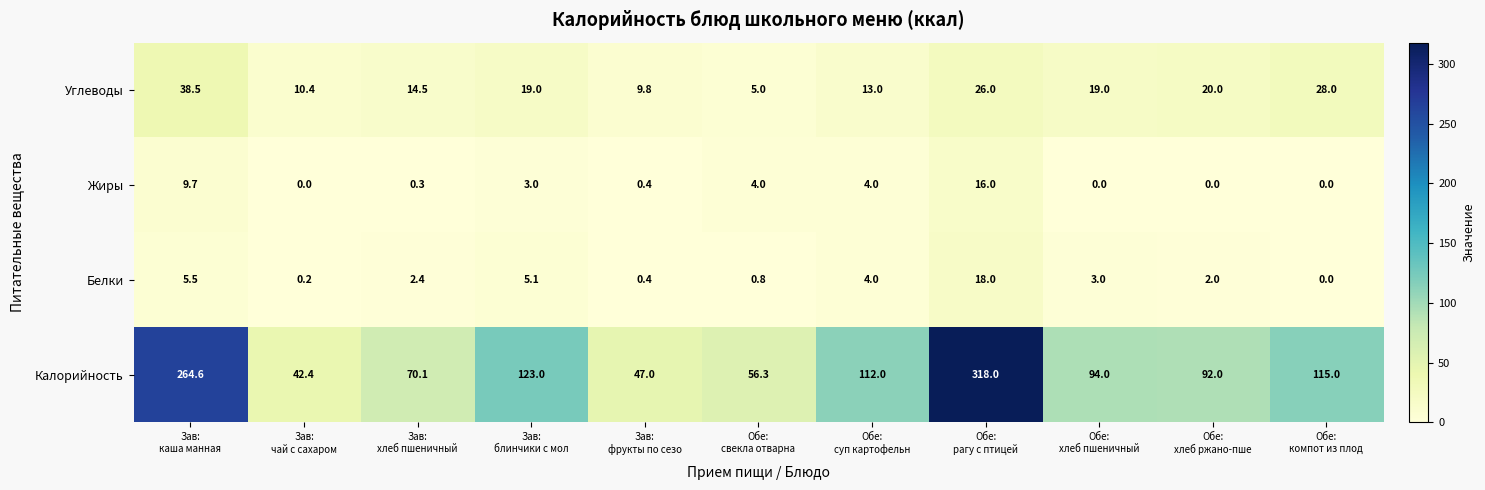

List the series in order of their peak value, highest first.

Калорийность, Углеводы, Белки, Жиры